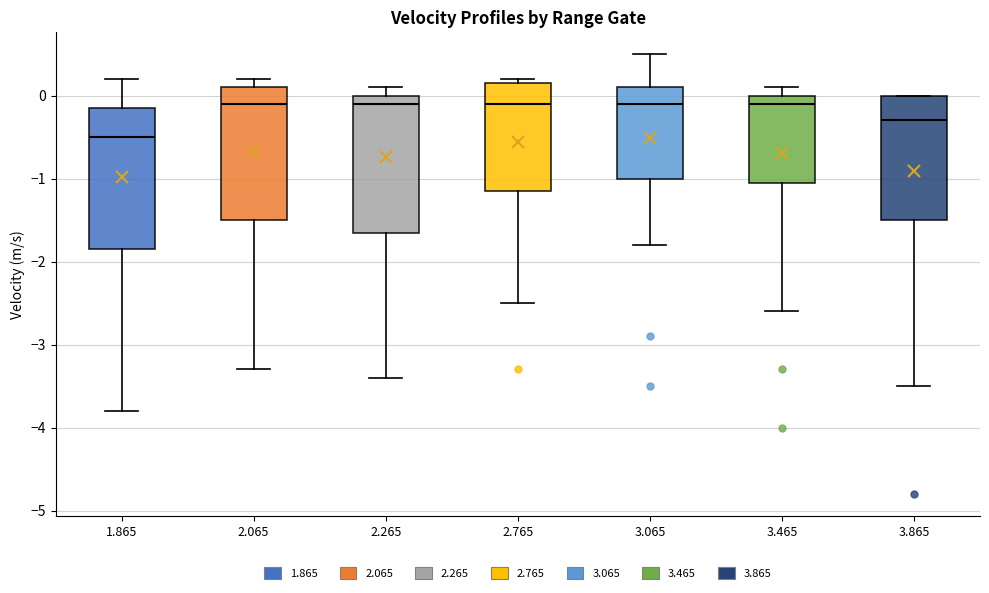

Reading left to right, read every box against the y-axis: the position of its median line, the range the box covers, and the ends of its whiskers. The values are not printed on the chart, so give them approximately, as read against the axis.

1.865: median -0.5, box -1.8 to -0.1, whiskers -3.8 to 0.2
2.065: median -0.1, box -1.5 to 0.1, whiskers -3.3 to 0.2
2.265: median -0.1, box -1.6 to 0.0, whiskers -3.4 to 0.1
2.765: median -0.1, box -1.1 to 0.2, whiskers -2.5 to 0.2 (just above the box's upper edge)
3.065: median -0.1, box -1.0 to 0.1, whiskers -1.8 to 0.5
3.465: median -0.1, box -1.0 to 0.0, whiskers -2.6 to 0.1
3.865: median -0.3, box -1.5 to 0.0, whiskers -3.5 to 0.0